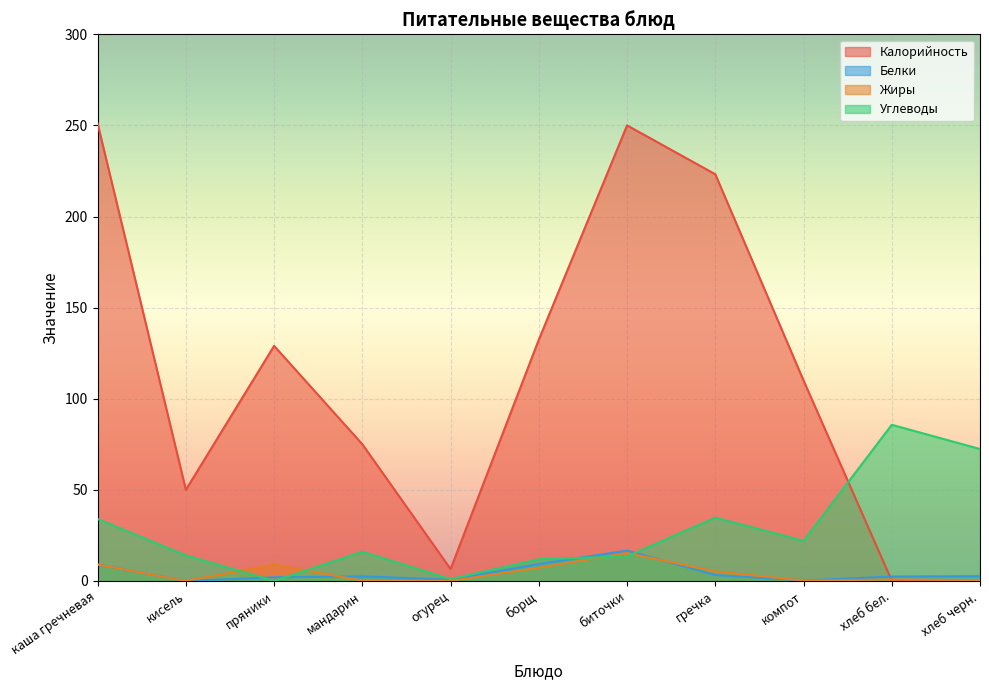

What is the difference between the second highest and second lowest values in the Калорийность series?

249.9